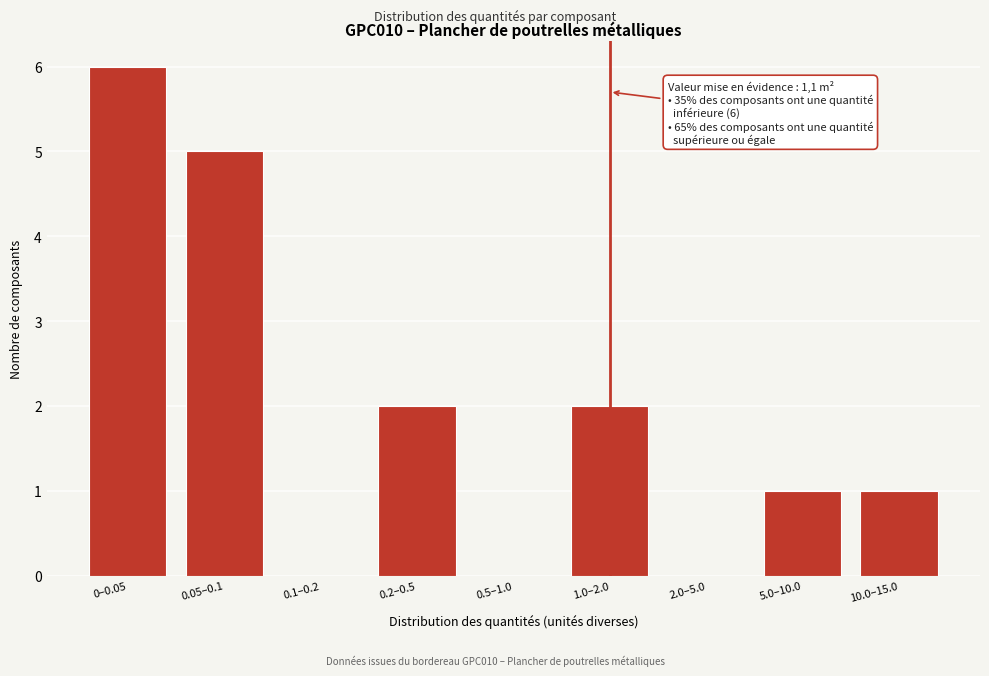

Reading right to left, list all the values displayed in this chart.

10.0–15.0=1	5.0–10.0=1	2.0–5.0=0	1.0–2.0=2	0.5–1.0=0	0.2–0.5=2	0.1–0.2=0	0.05–0.1=5	0–0.05=6